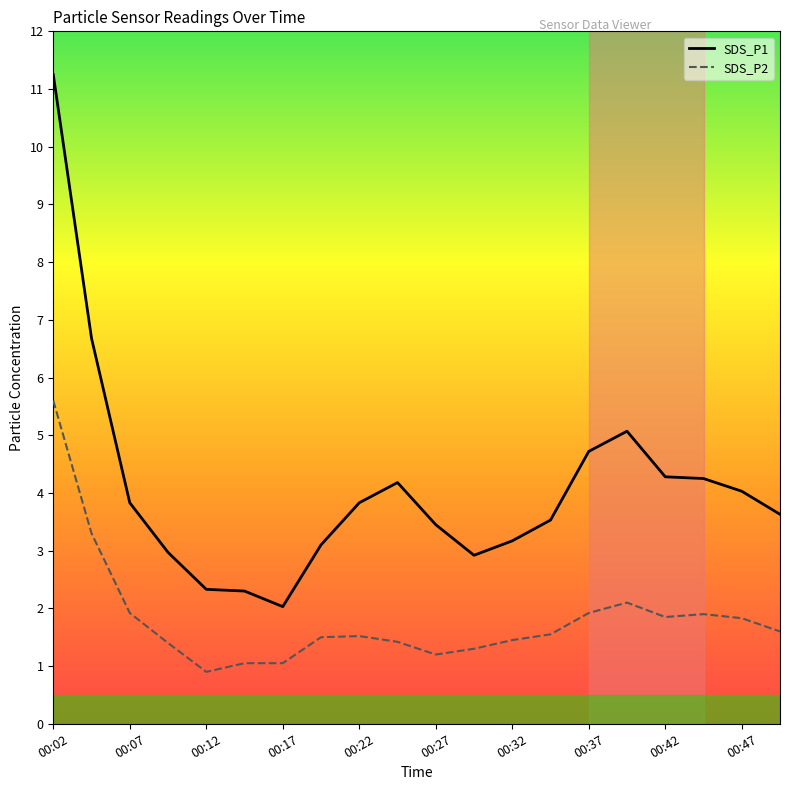

True or false: SDS_P2 and SDS_P1 cross at least once.

False